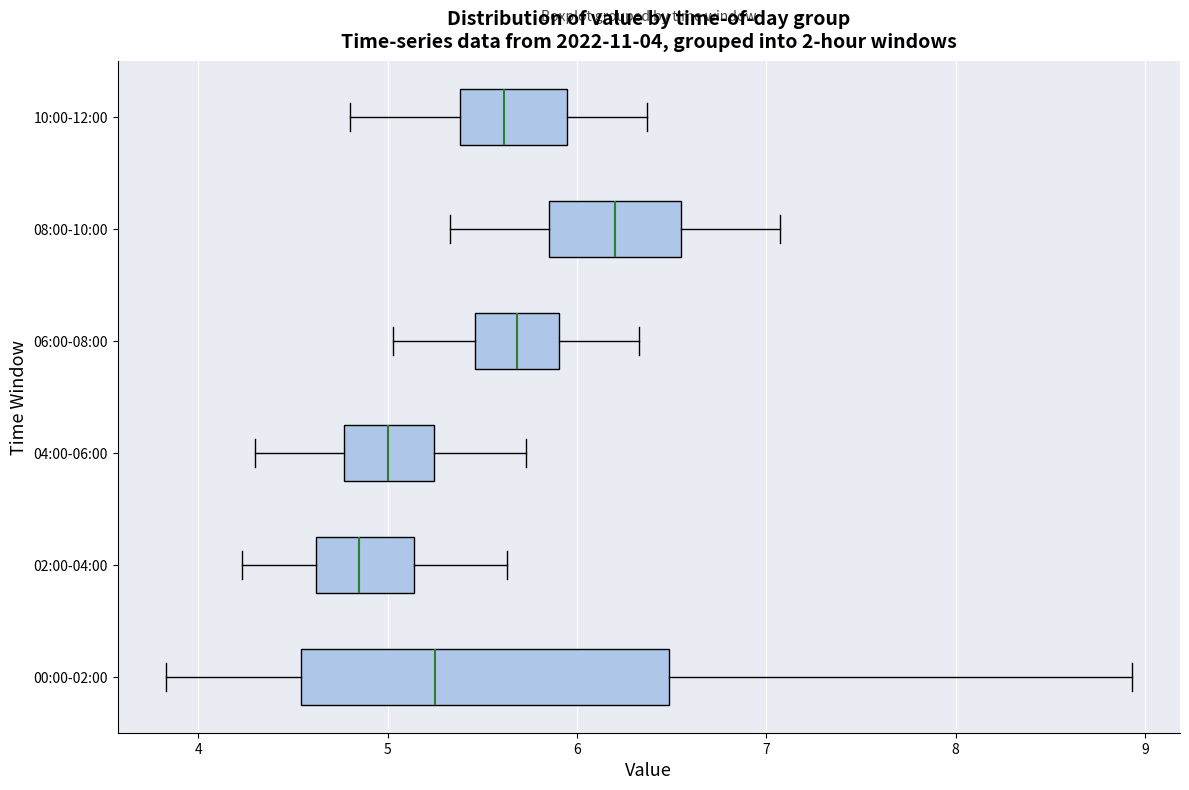

Comparing the boxes themselves (not the whiskers), which one is the widest?

00:00-02:00